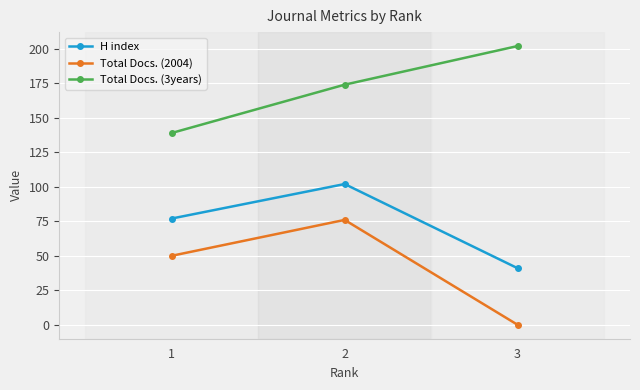

At 1, list the series in order from largest to smallest.

Total Docs. (3years), H index, Total Docs. (2004)